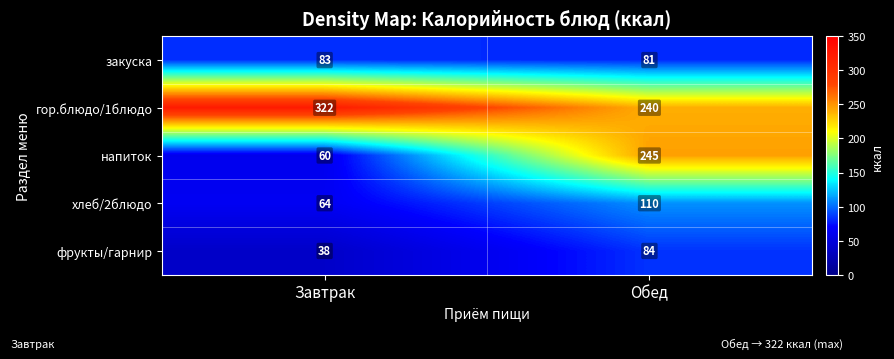

Which category has the highest value in the гор.блюдо/1блюдо series?

Завтрак